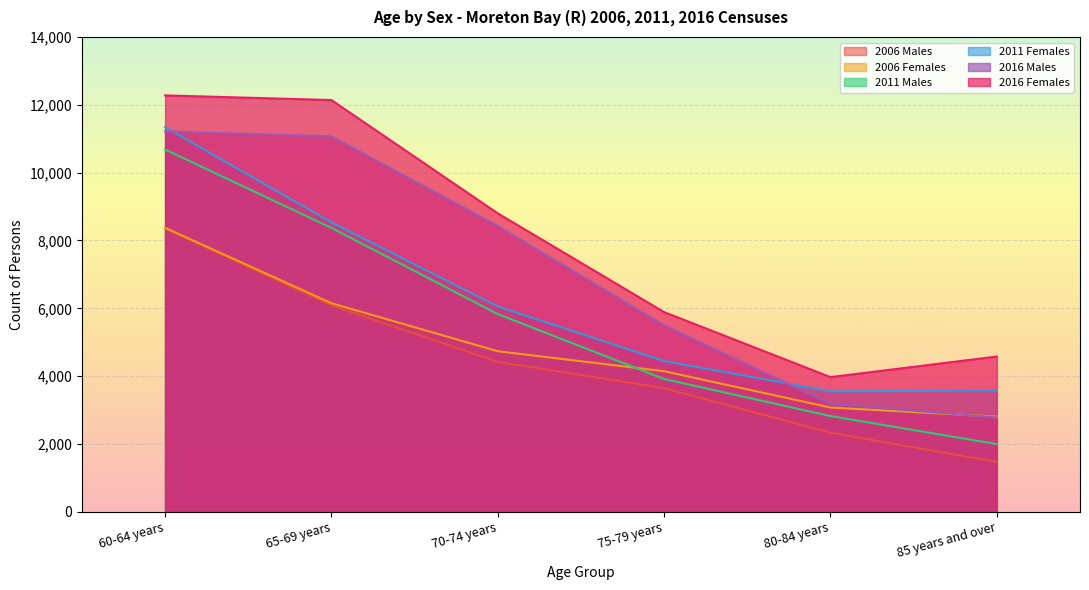

What value does the 2016 Females series have at 80-84 years?

3973